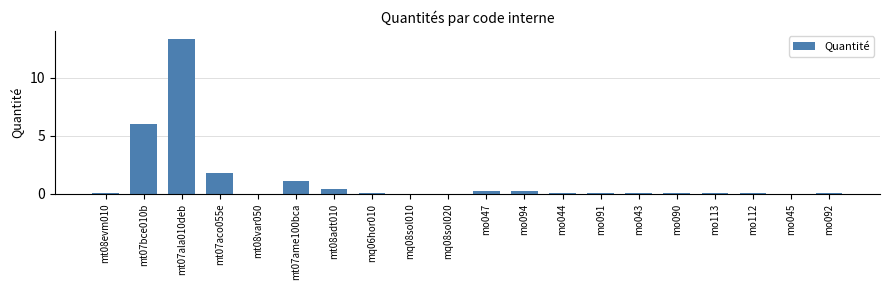

Which category has the highest value across all series?

mt07ala010deb